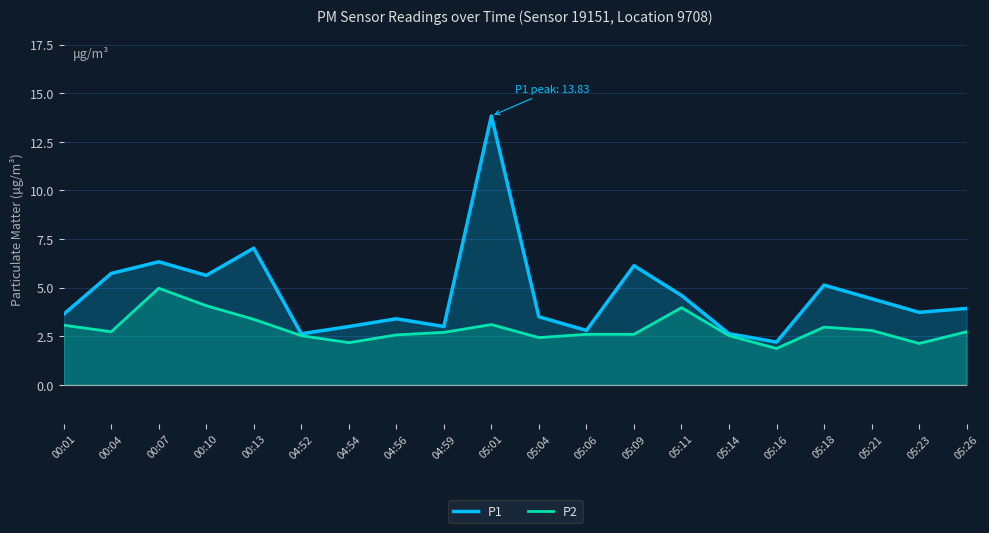

What are all the series names shown in the legend?

P1, P2